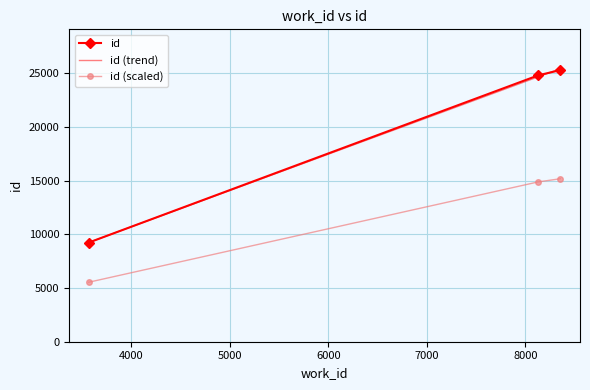

What is the difference between the second highest and minimum values in the id (trend) series?

15431.3